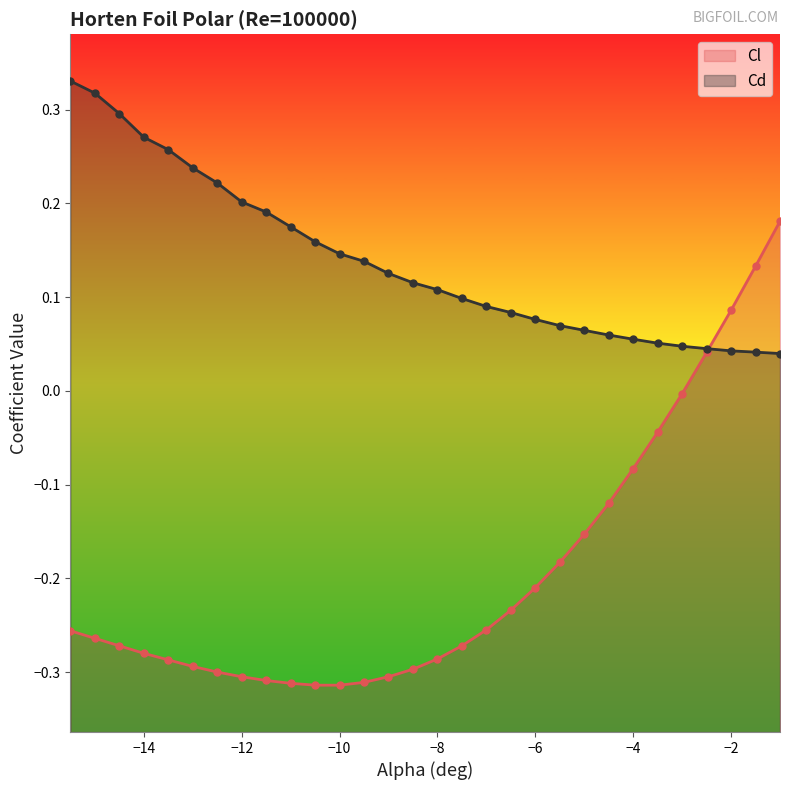

Which series contains the lowest Y value?

Cl